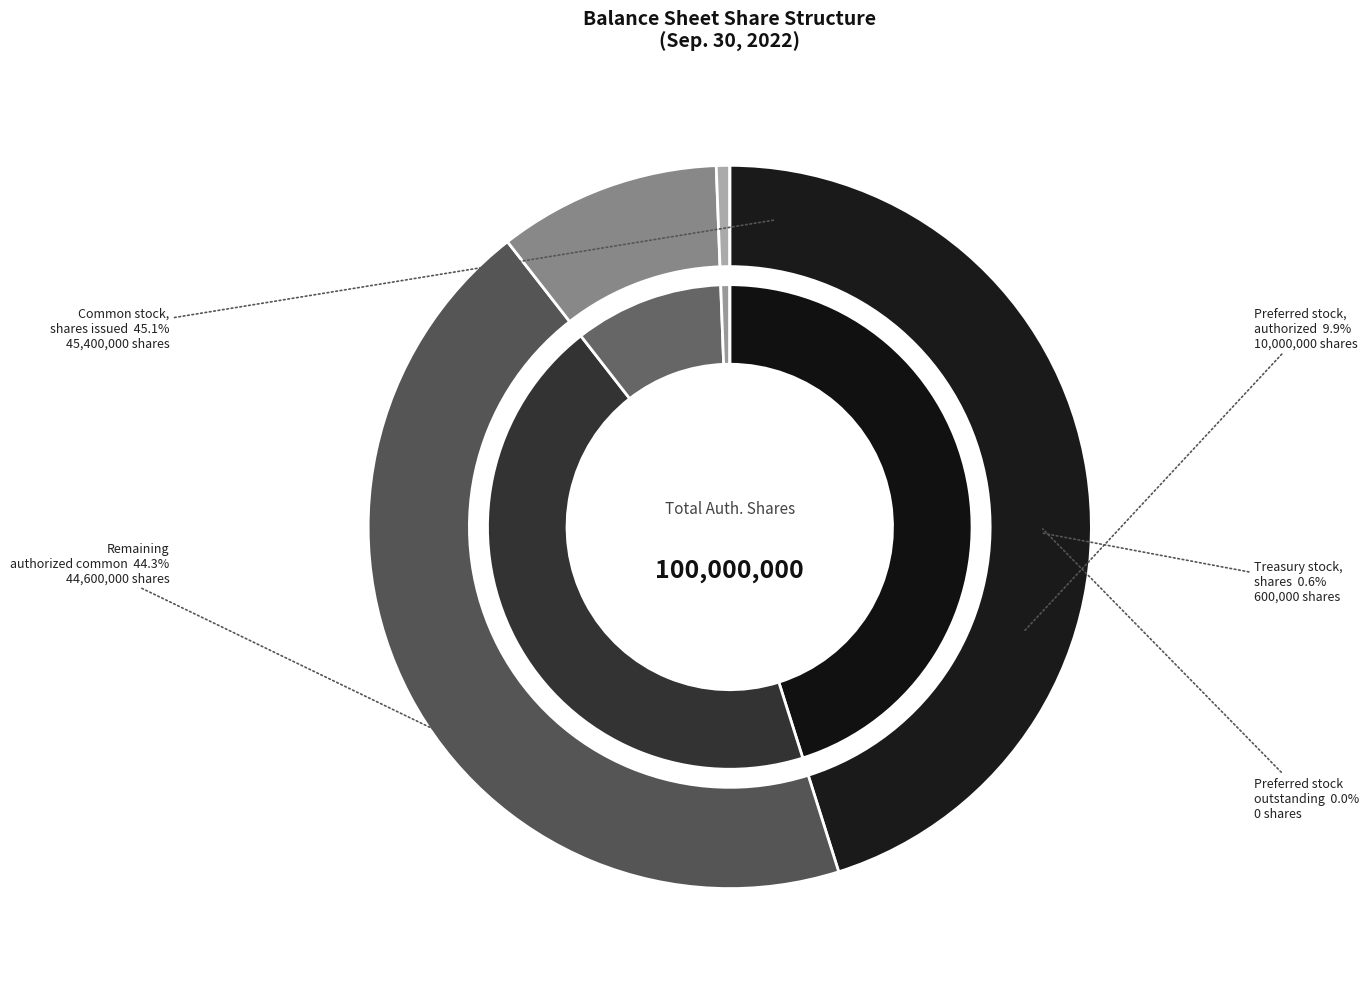

The Common stock, shares outstanding slice represents 34% of the pie. True or false?

False